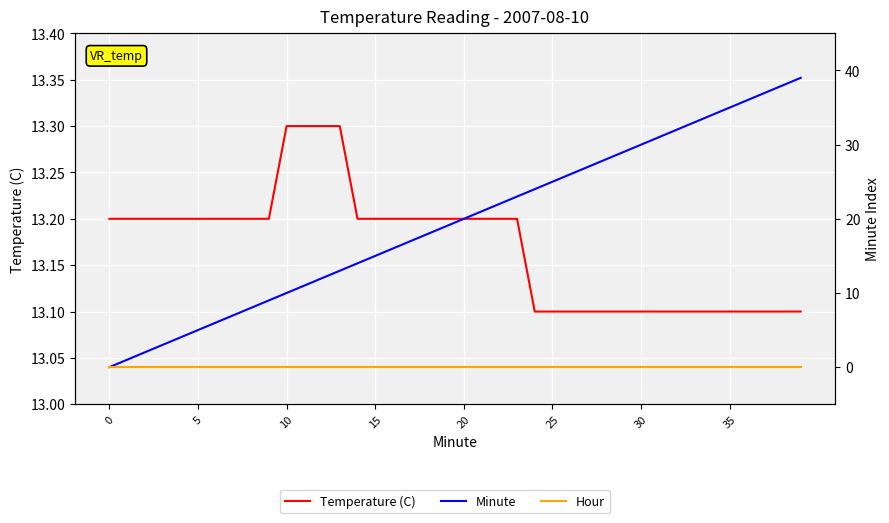

How many data points in Minute are less than 20?

20